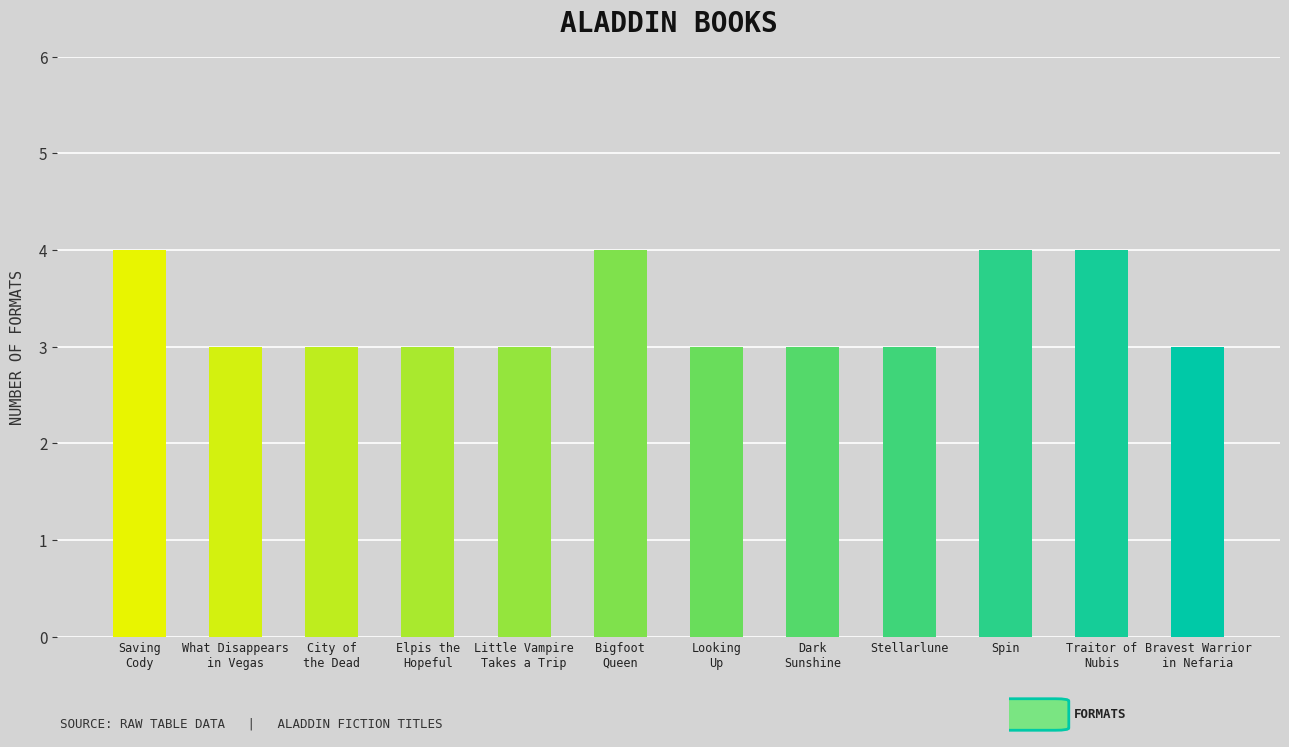

What is the minimum value shown in the chart?

3